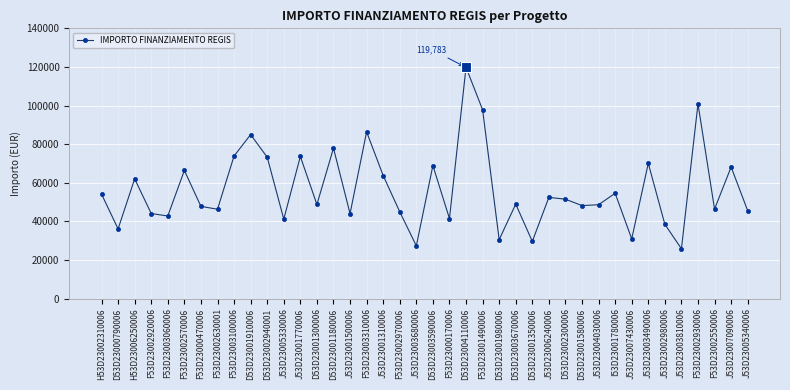

Where is the first local minimum?

D53D23000790006